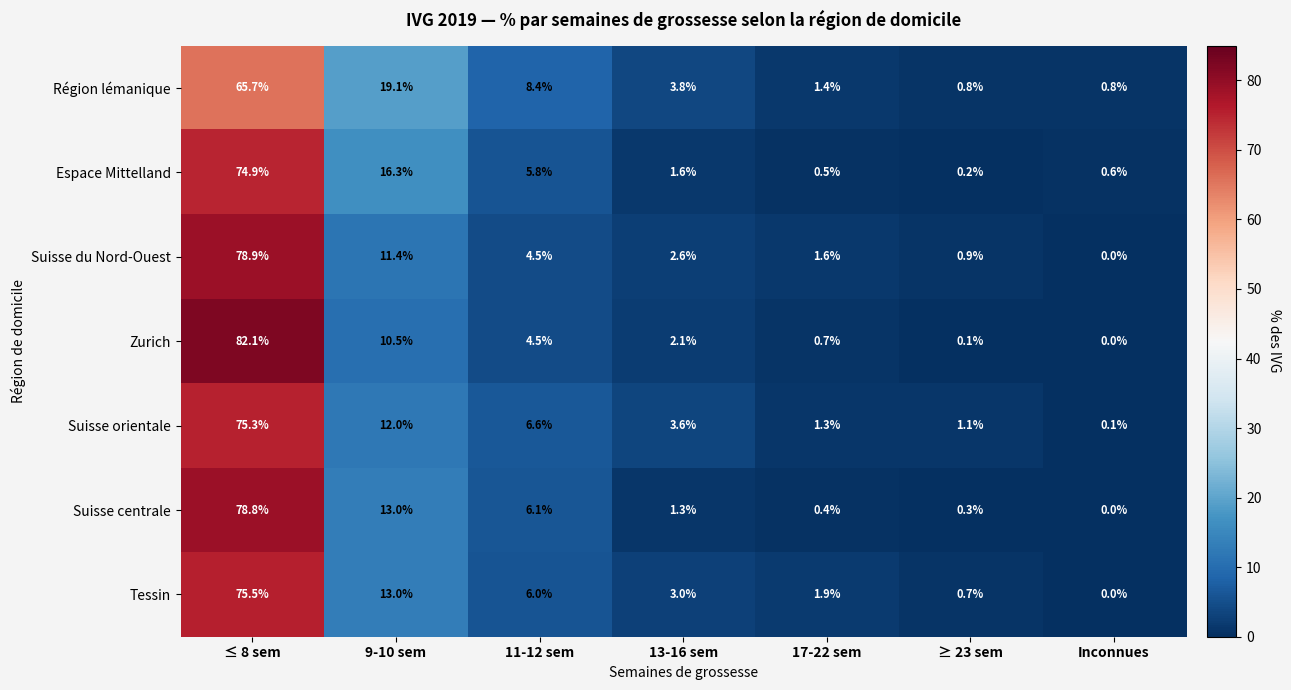

Is the value of Suisse du Nord-Ouest at 11-12 sem greater than the value of Suisse centrale at 11-12 sem?

No